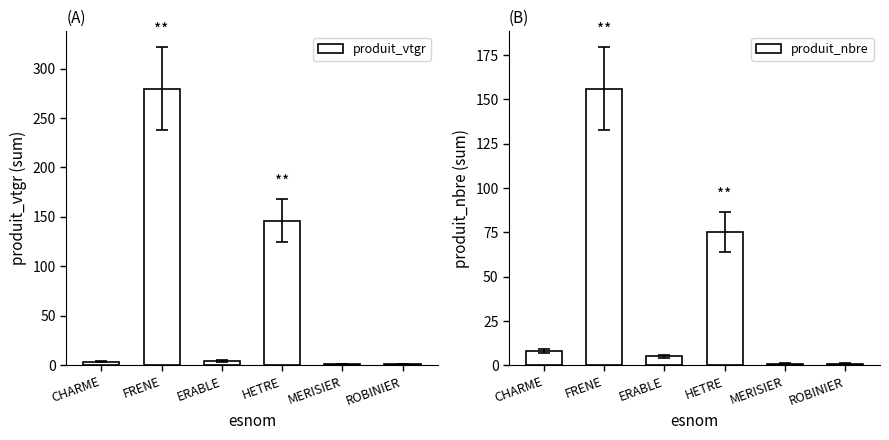

Reading left to right, transcribe all the data shown in this chart.

produit_vtgr: 3.6	279.6	4.3	146.2	1.3	1.1
produit_nbre: 8.0	156.0	5.0	75.0	1.0	1.0